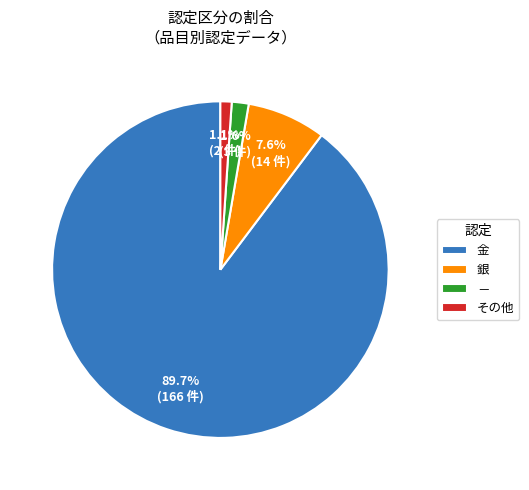

To the nearest percent, what portion does 金 represent?

90%